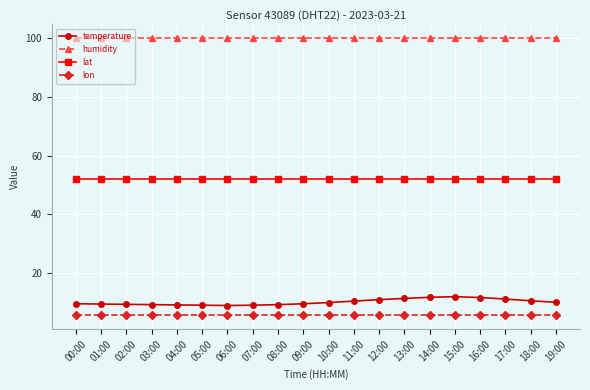

What is the label of the 6th point from the right?

14:00